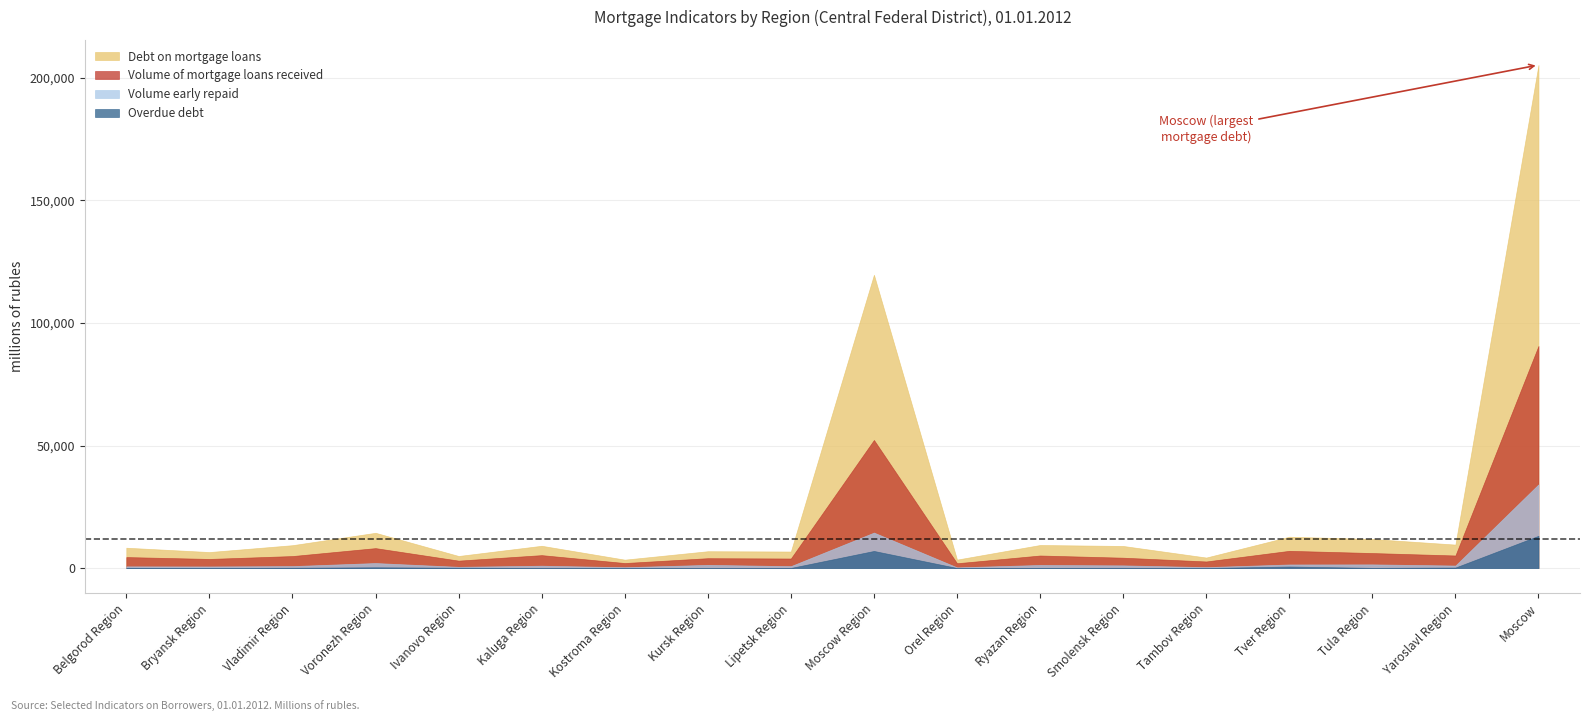

How many series are shown in this chart?

4